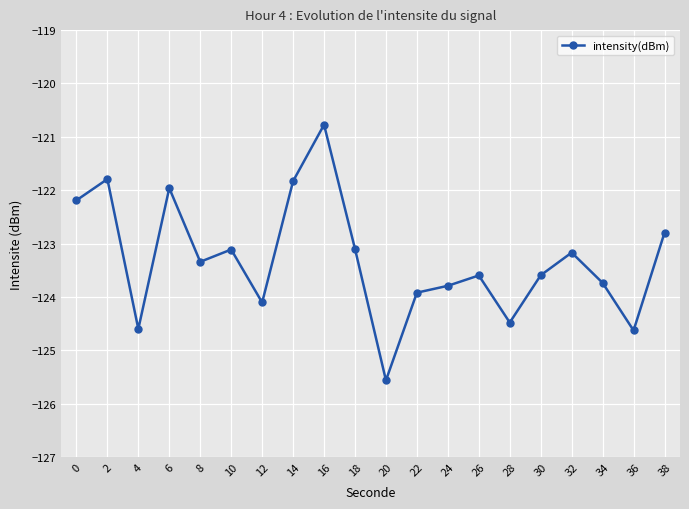

What is the maximum value shown in the chart?

-120.8